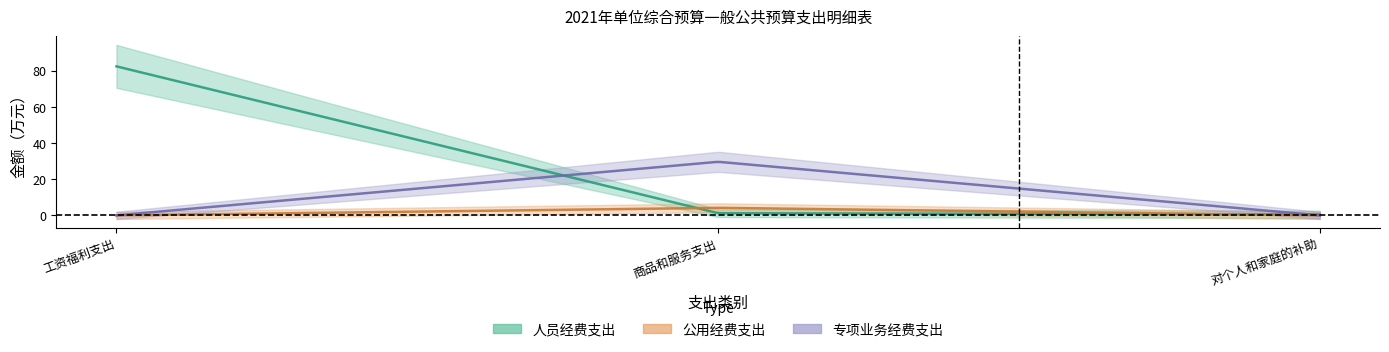

Reading left to right, what are all the values shown in this chart?

人员经费支出: 82.3	1.2	0.5
公用经费支出: 0.0	4.2	0.0
专项业务经费支出: 0.0	29.6	0.0